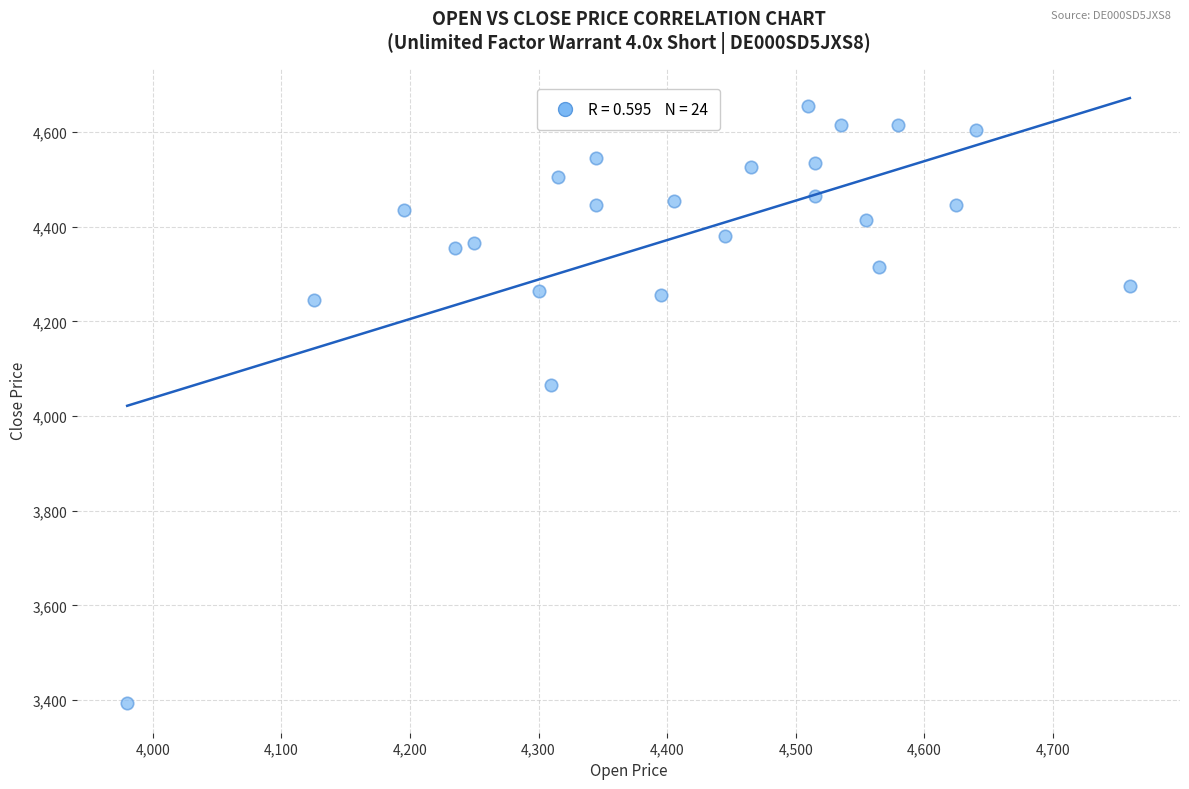

What is the range of Y values (max minus min)?

1260